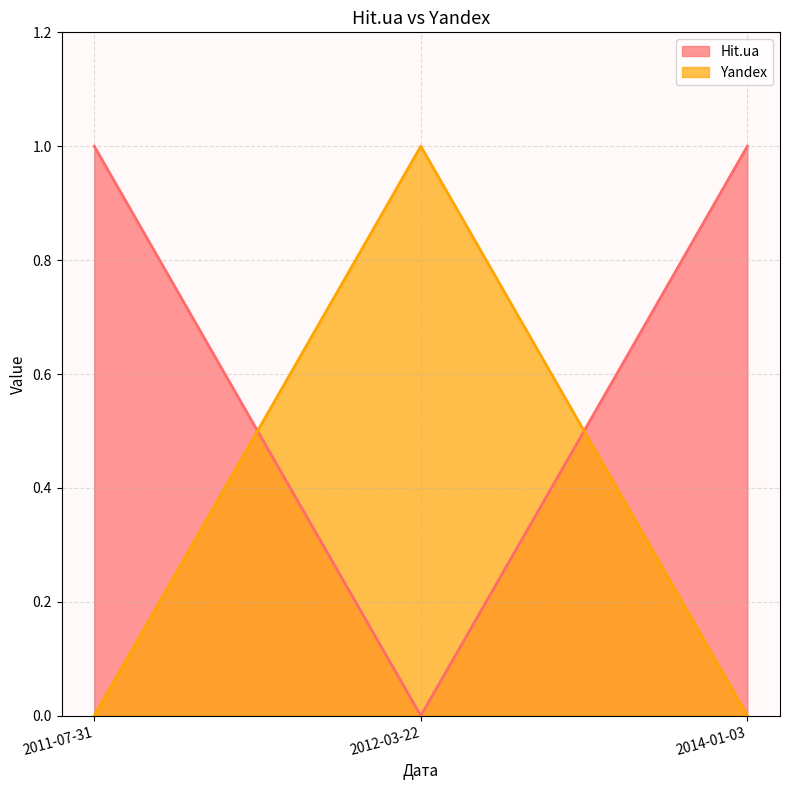

Which series has the largest total across all categories?

Hit.ua